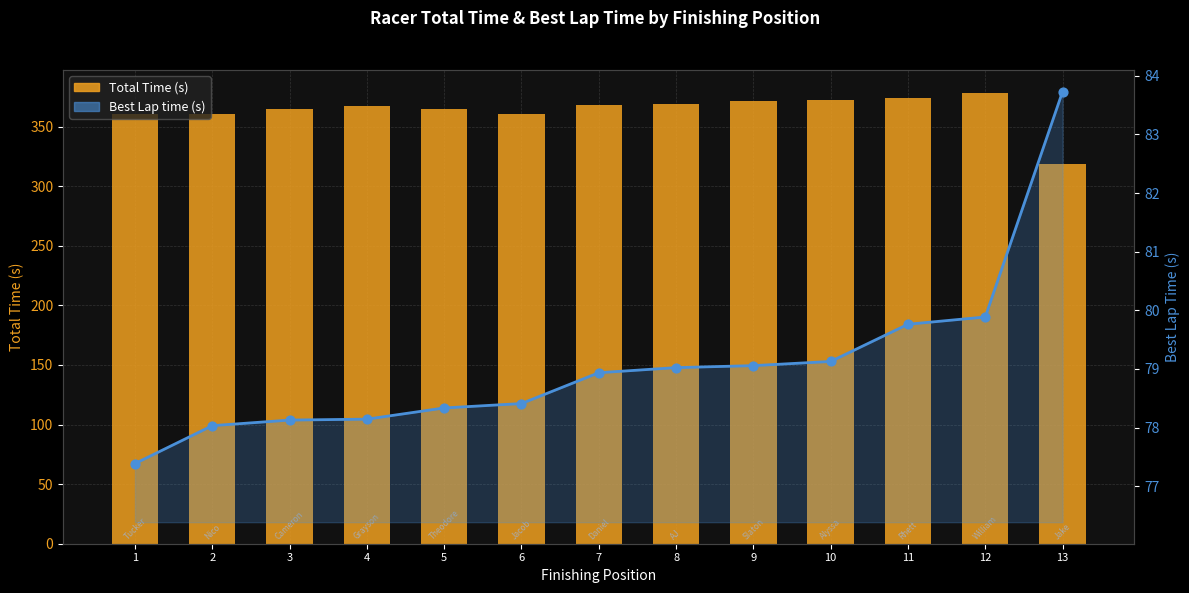

Which series contains the highest Y value?

Total Time (s)